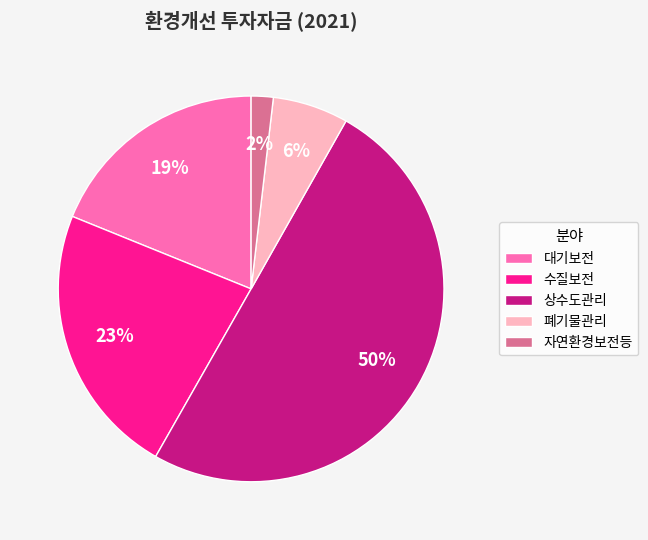

What is the largest slice in the pie chart?

상수도관리